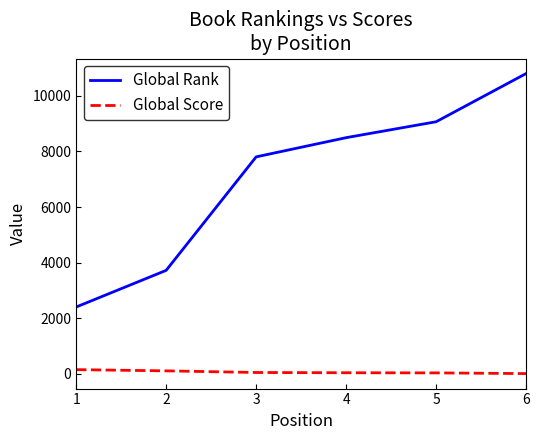

The value of Global Rank at 1 is 2402. True or false?

True